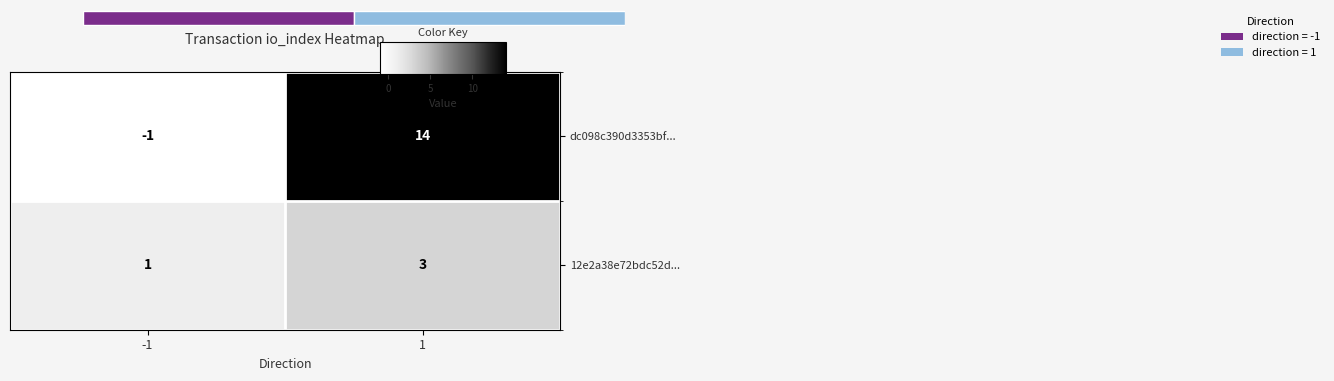

Rank the categories by dc098c390d3353bf... value from lowest to highest.

-1, 1